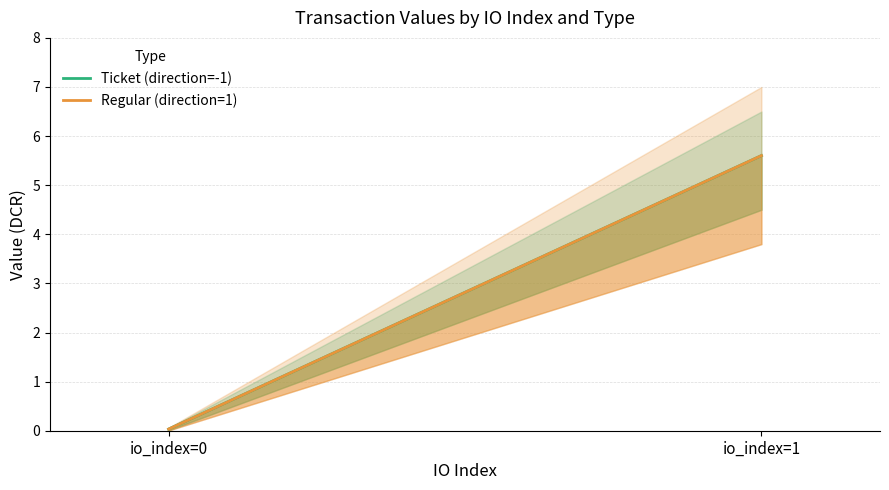

Between io_index=0 and io_index=1, which series saw the biggest shift?

Ticket (direction=-1)